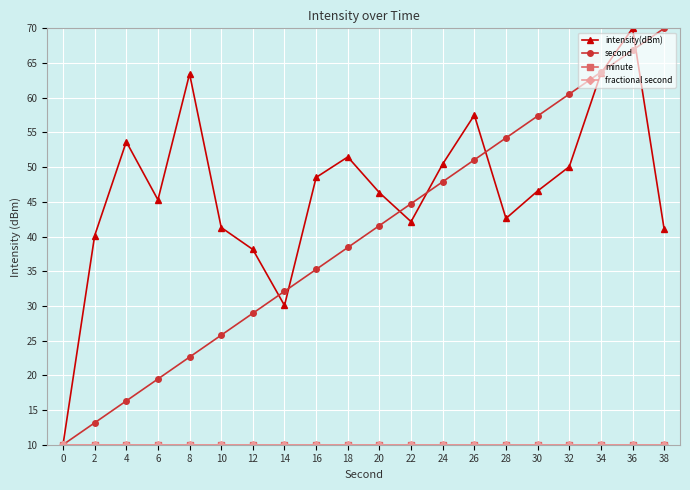

True or false: second and fractional second intersect in this chart.

False